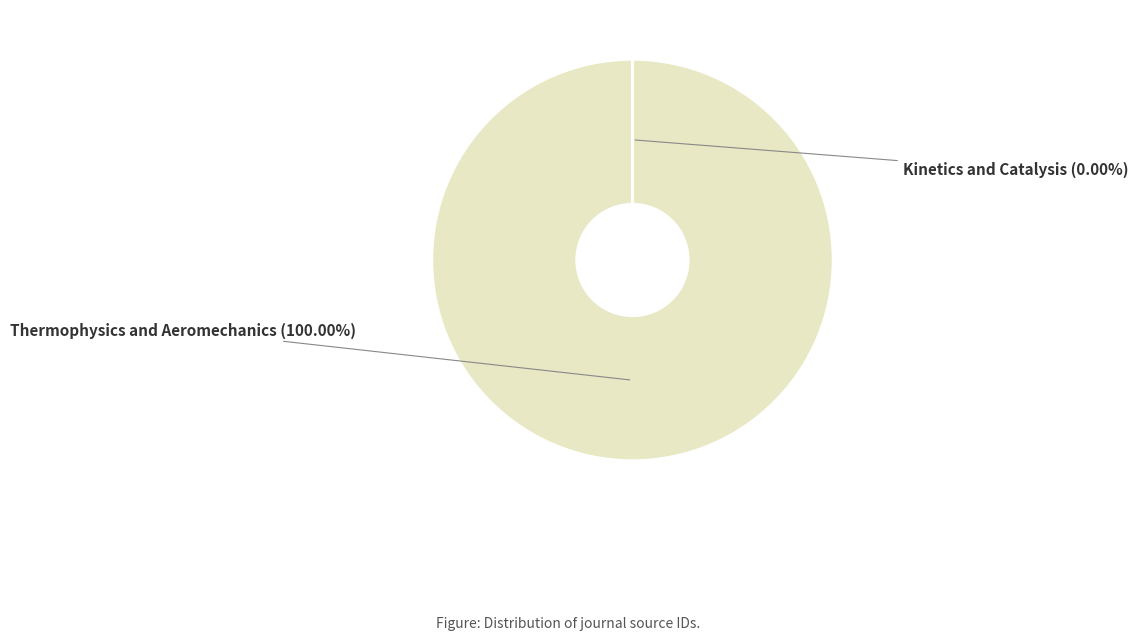

Is there a majority slice in this chart?

Yes